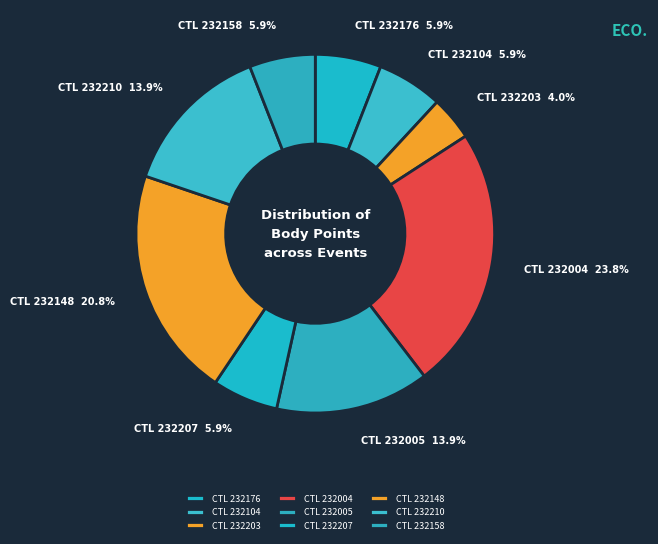

Approximately how many times larger is the value at CTL 232148 compared to CTL 232207?

3.5